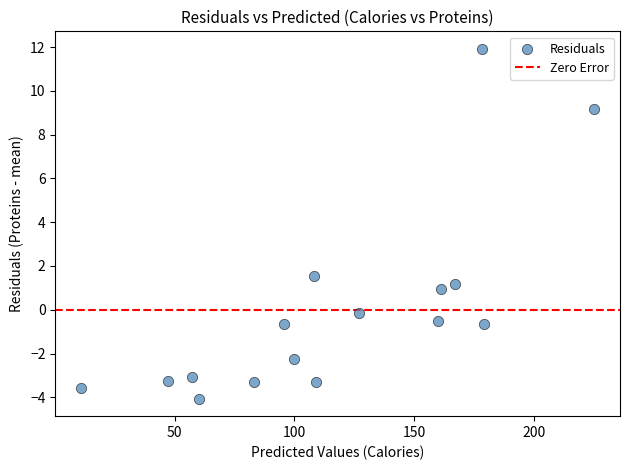

What is the range of Y values (max minus min)?

16.0